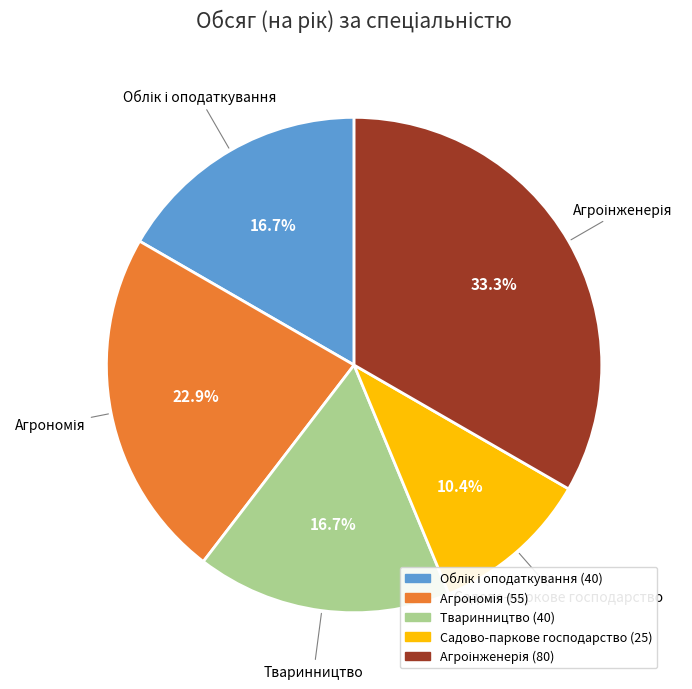

Does Садово-паркове господарство account for over 50% of the chart?

No